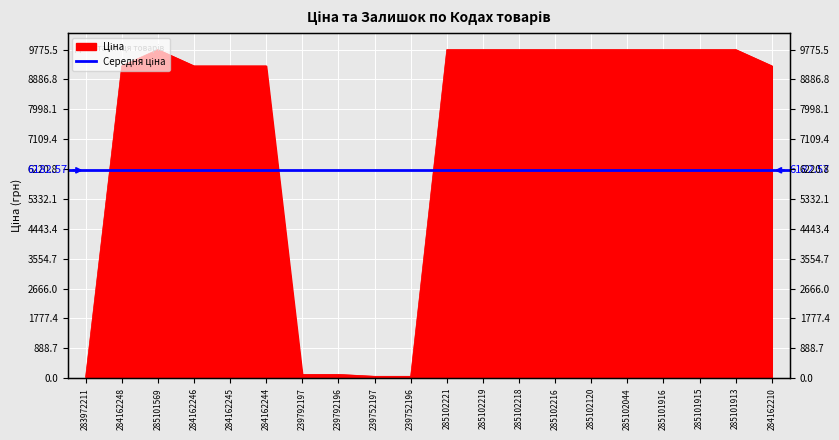

What is the difference between the values at 284162248 and 285102120?

485.0